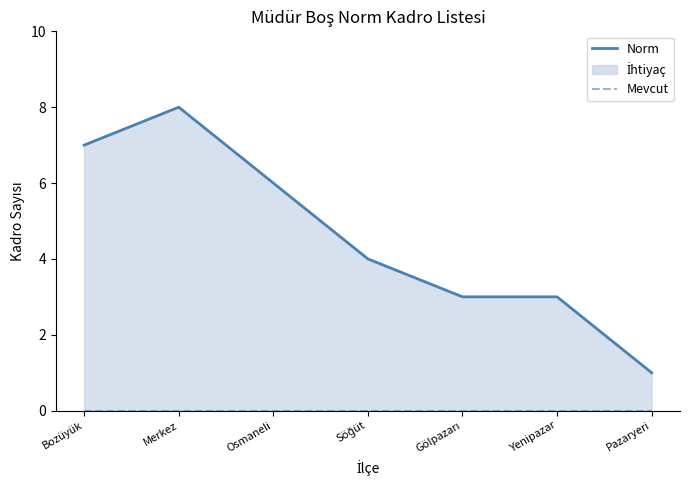

True or false: Mevcut has a value of 0 at Gölpazarı.

True